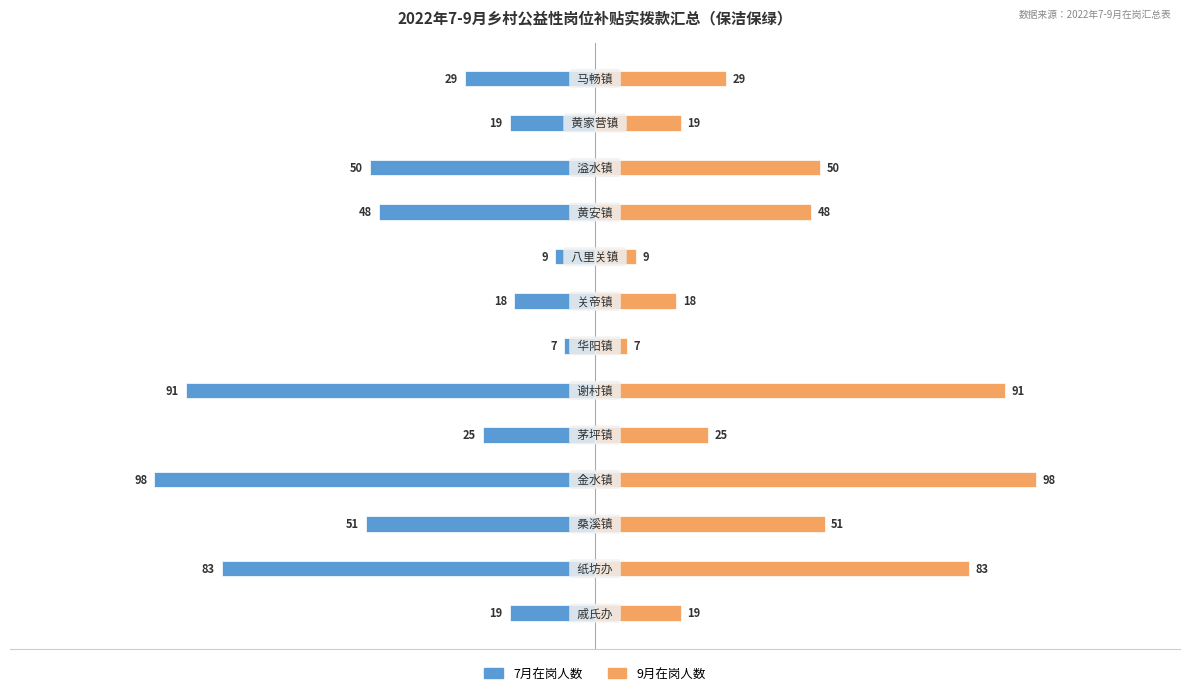

Which series has the largest total across all categories?

9月在岗人数